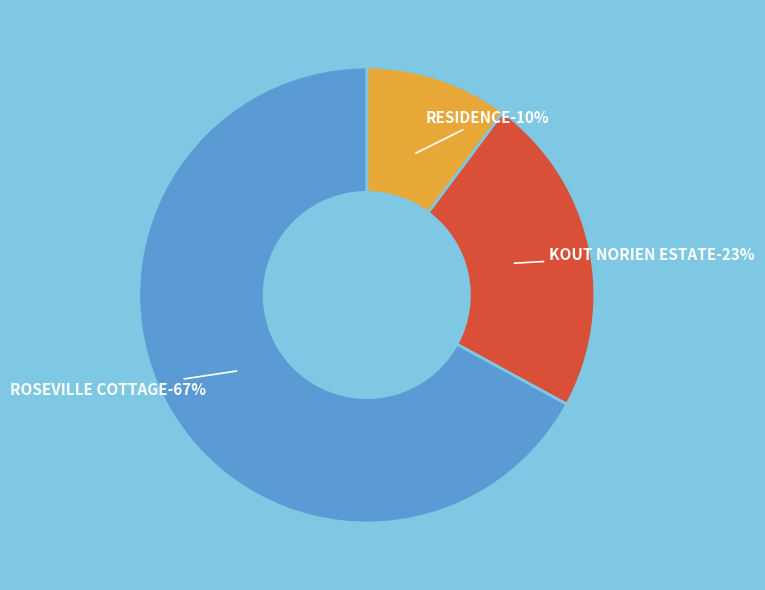

To the nearest percent, what is the difference between the largest and smallest slice percentages?

57%